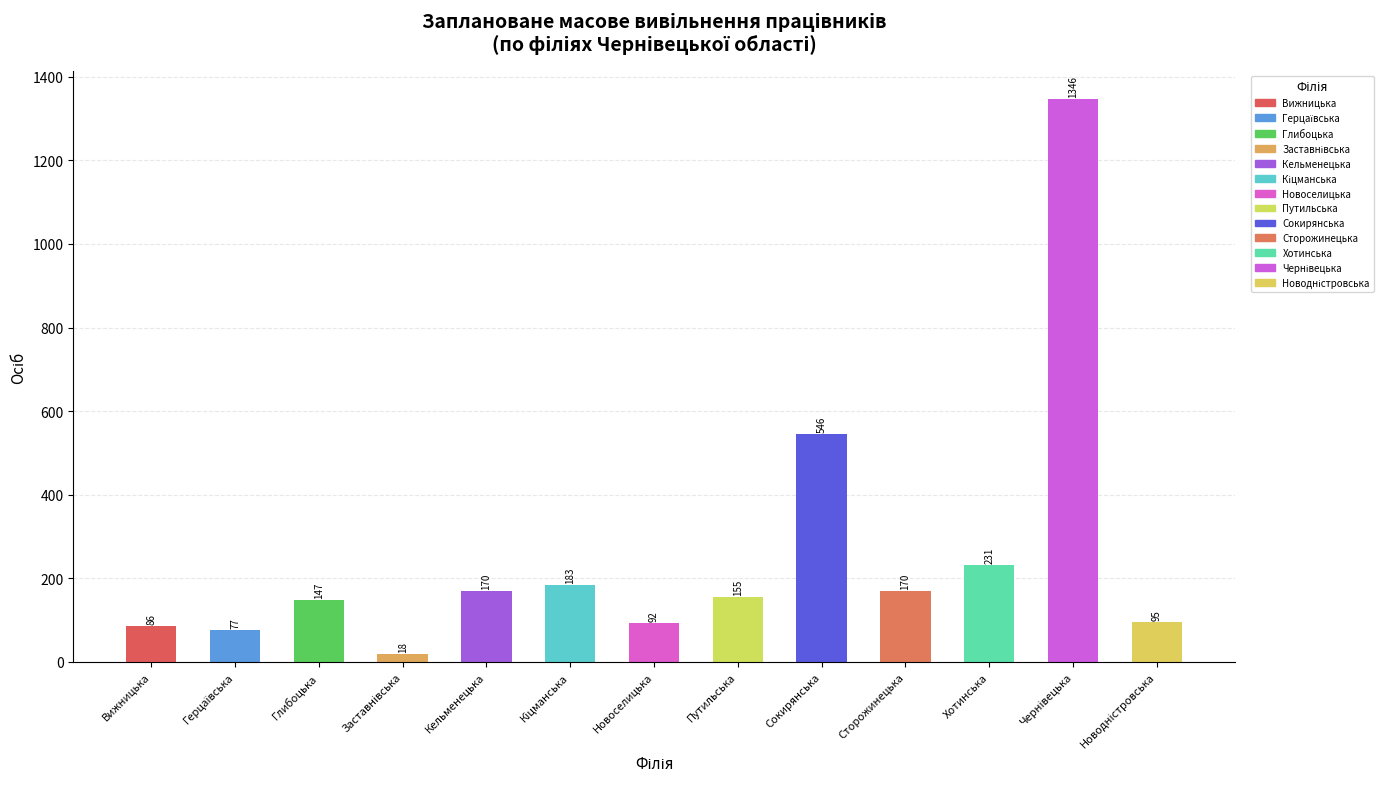

The value of січень-серпень 2021 р. at Заставнівська is 18. True or false?

True